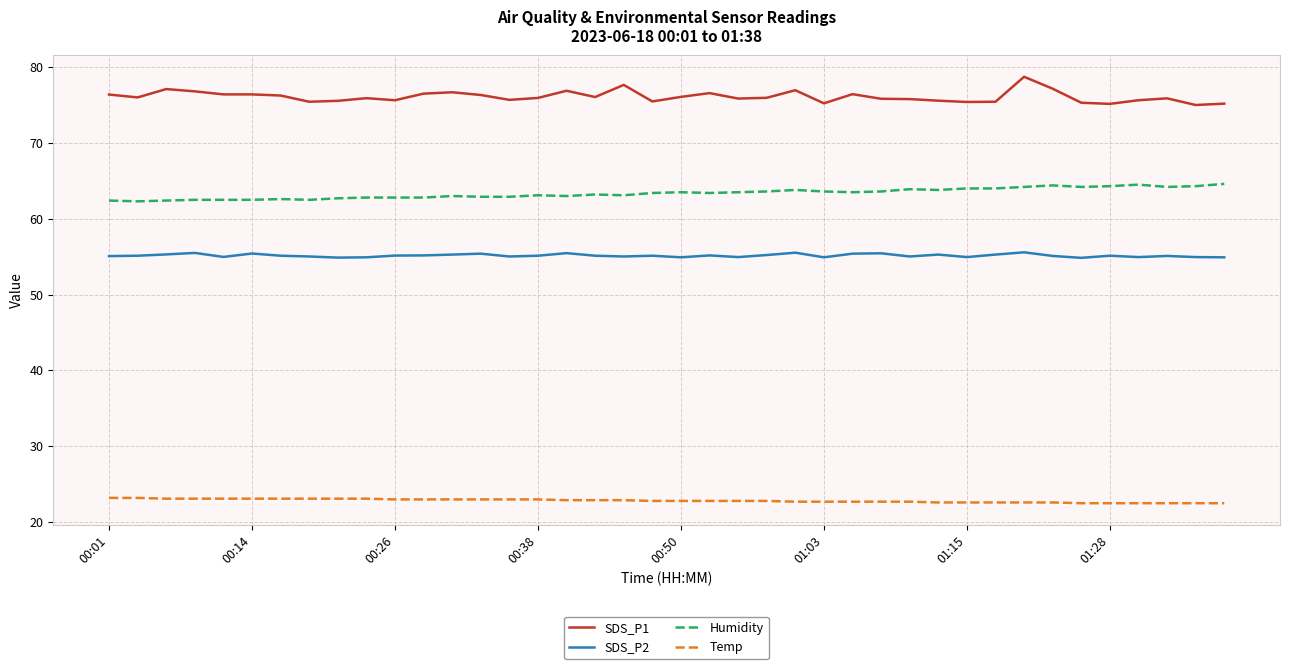

Which series has the largest total across all categories?

SDS_P1